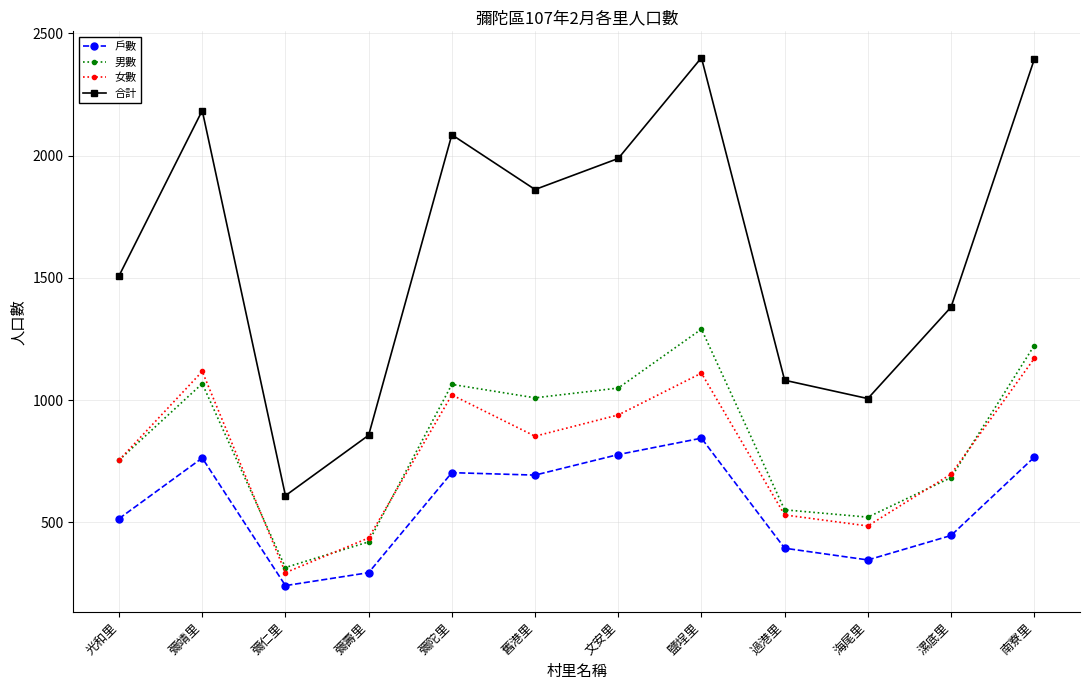

What is the label of the 9th point from the left?

過港里